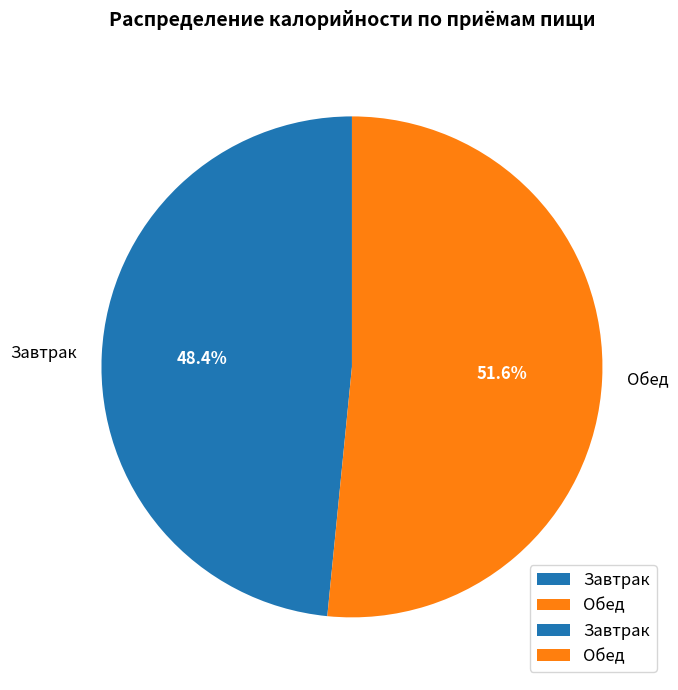

To the nearest percent, what percentage of the pie is Обед?

52%